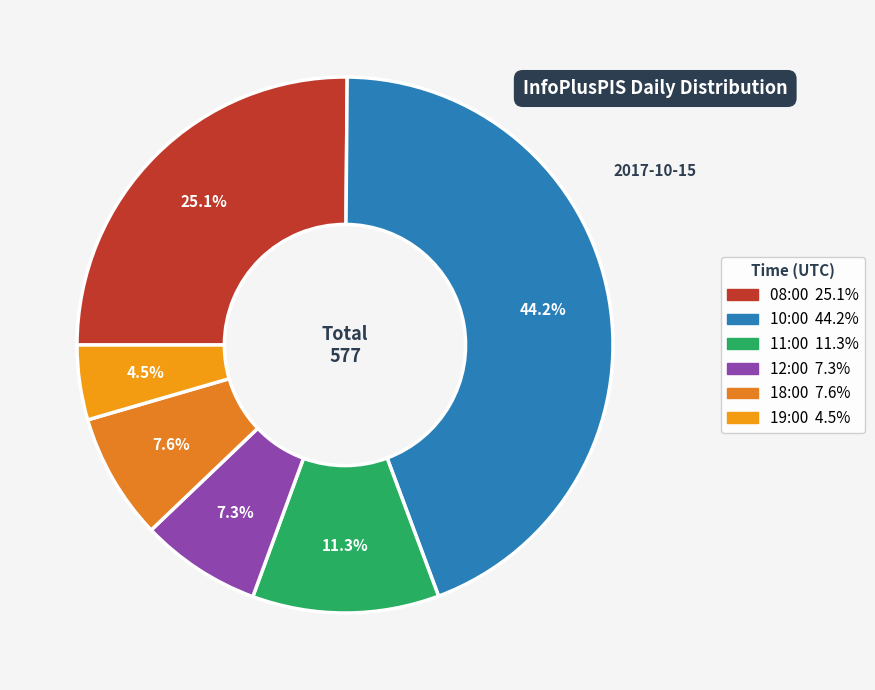

Rank the categories by value from highest to lowest.

10:00, 08:00, 11:00, 18:00, 12:00, 19:00